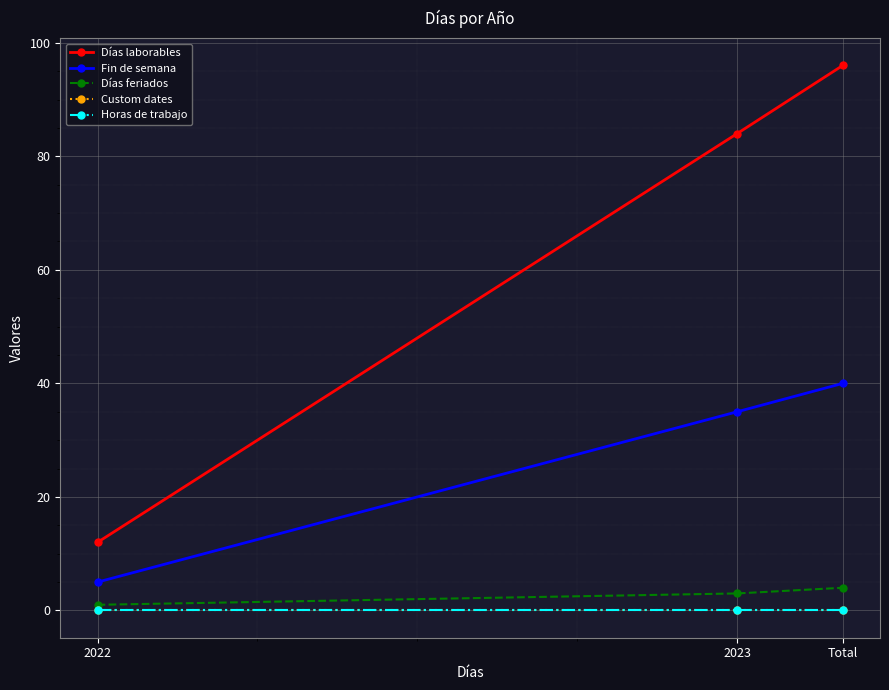

How many lines are shown in the chart?

5